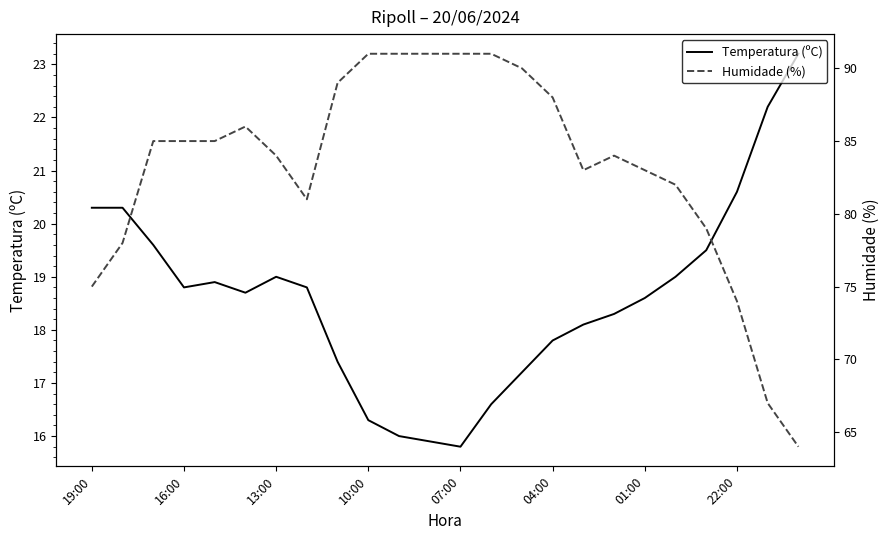

The value of Temperatura (ºC) at 04:00 is 29.6. True or false?

False